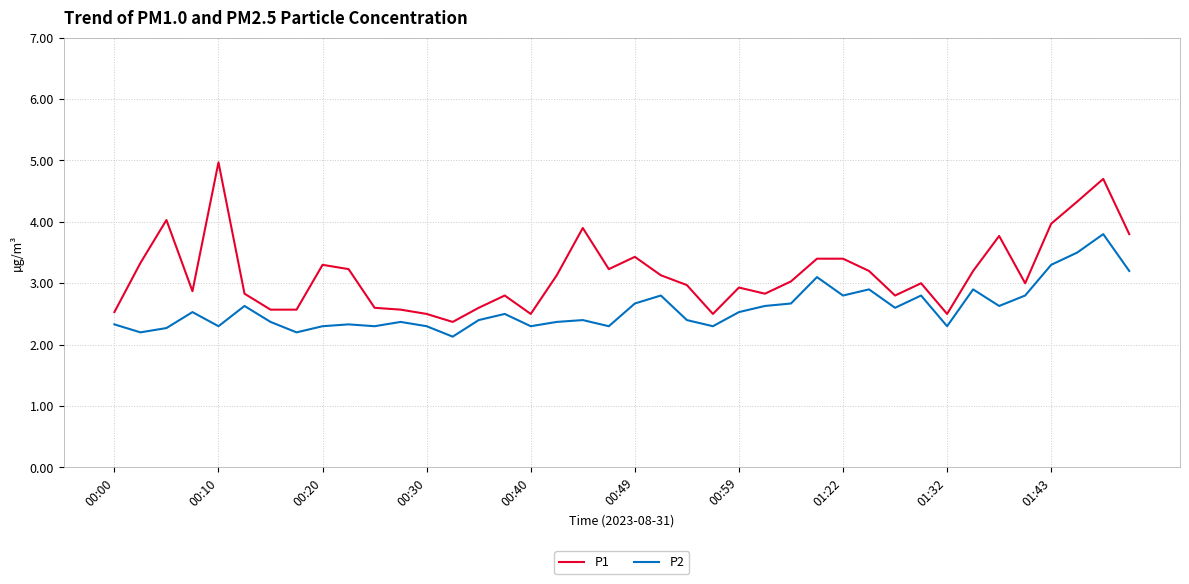

Reading left to right, extract all data points from this chart.

P1: 2.5	3.3	4.0	2.9	5.0	2.8	2.6	2.6	3.3	3.2	2.6	2.6	2.5	2.4	2.6	2.8	2.5	3.1	3.9	3.2	3.4	3.1	3.0	2.5	2.9	2.8	3.0	3.4	3.4	3.2	2.8	3.0	2.5	3.2	3.8	3.0	4.0	4.3	4.7	3.8
P2: 2.3	2.2	2.3	2.5	2.3	2.6	2.4	2.2	2.3	2.3	2.3	2.4	2.3	2.1	2.4	2.5	2.3	2.4	2.4	2.3	2.7	2.8	2.4	2.3	2.5	2.6	2.7	3.1	2.8	2.9	2.6	2.8	2.3	2.9	2.6	2.8	3.3	3.5	3.8	3.2